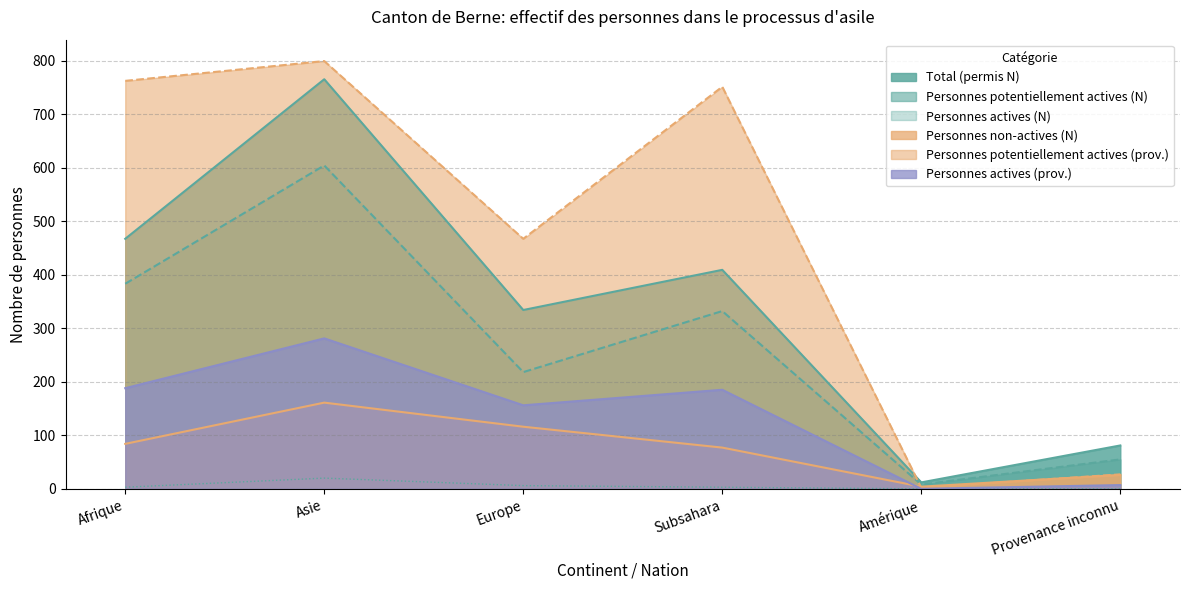

What is the difference between the maximum and second lowest values in the Personnes potentiellement actives (prov.) series?

772